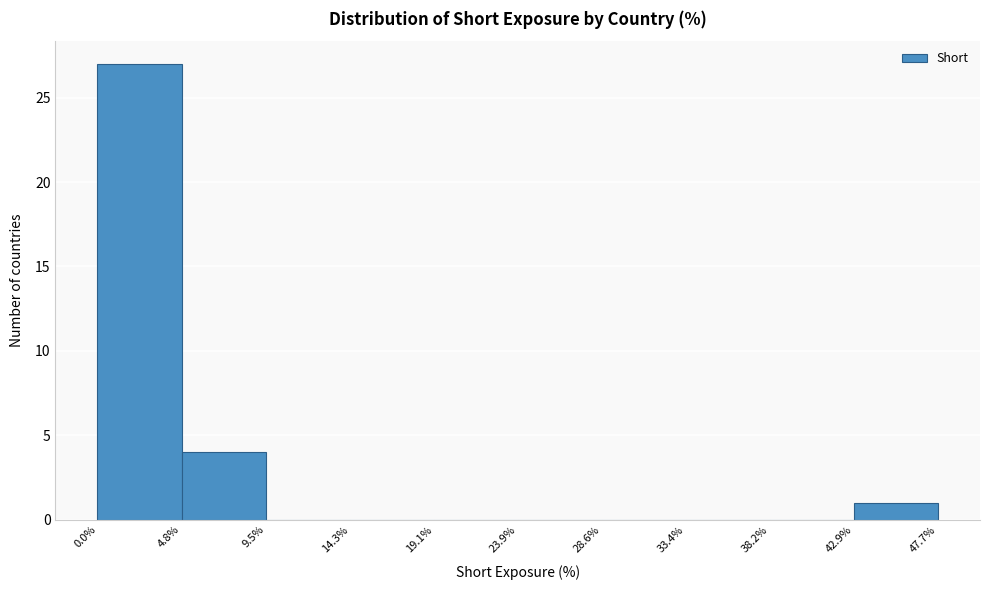

Over which range of the x-axis is the bar tallest?

0.0% to 4.8%